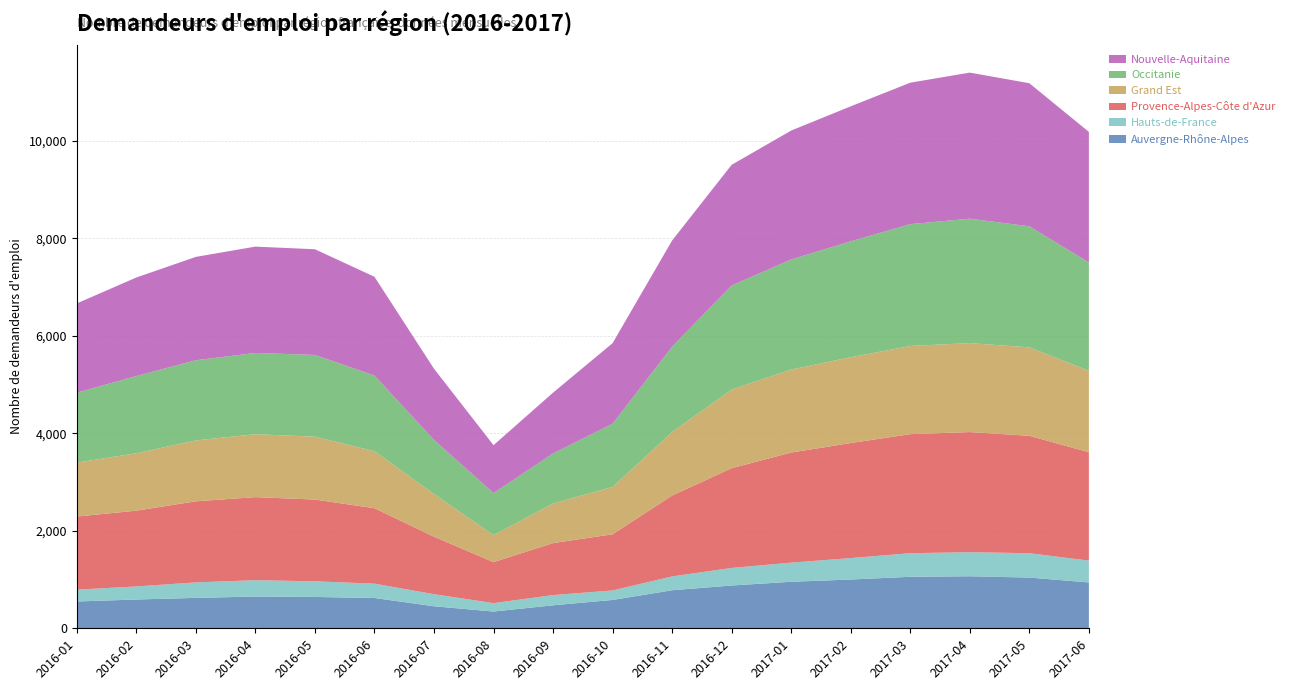

What is the maximum value for Auvergne-Rhône-Alpes?

1068